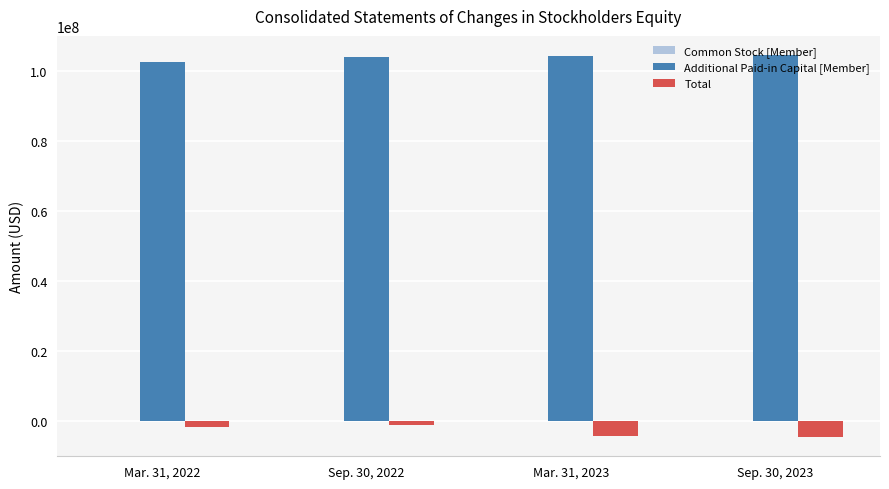

What is the total value across all series at Mar. 31, 2023?

99890549